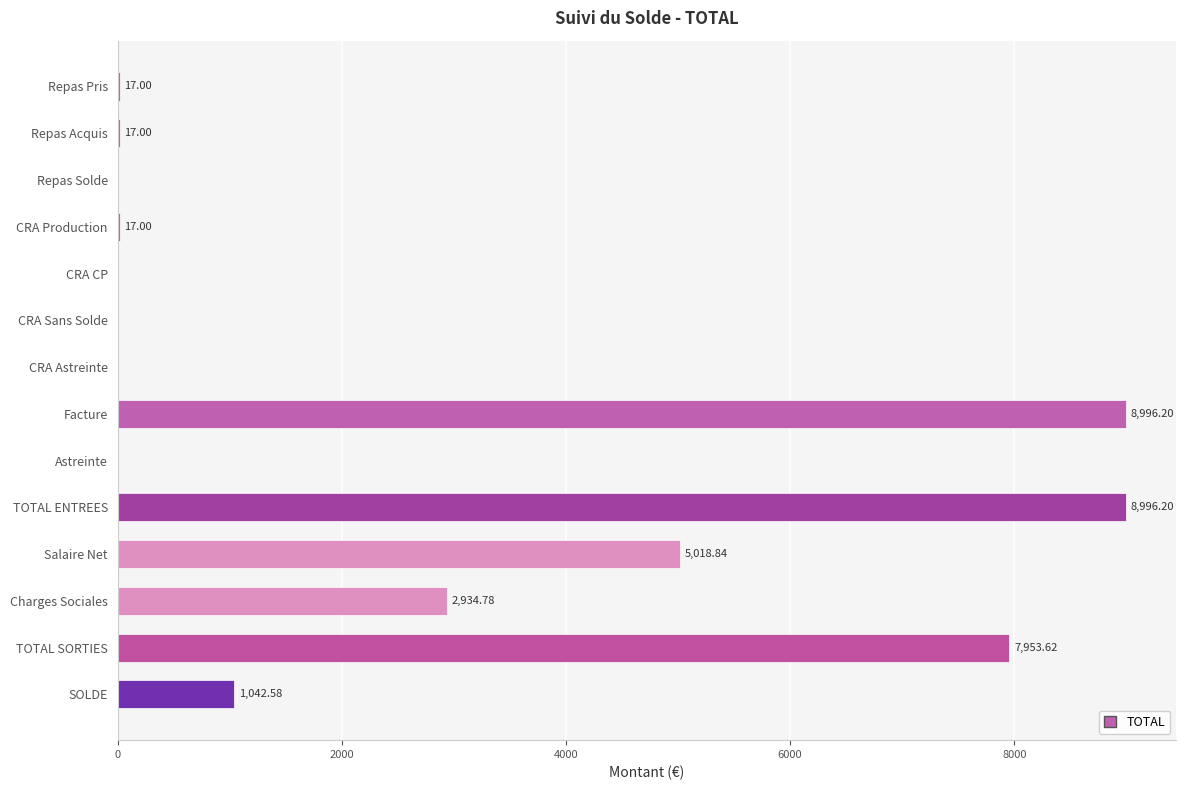

Where is the data nearest to the value 4498?

Salaire Net